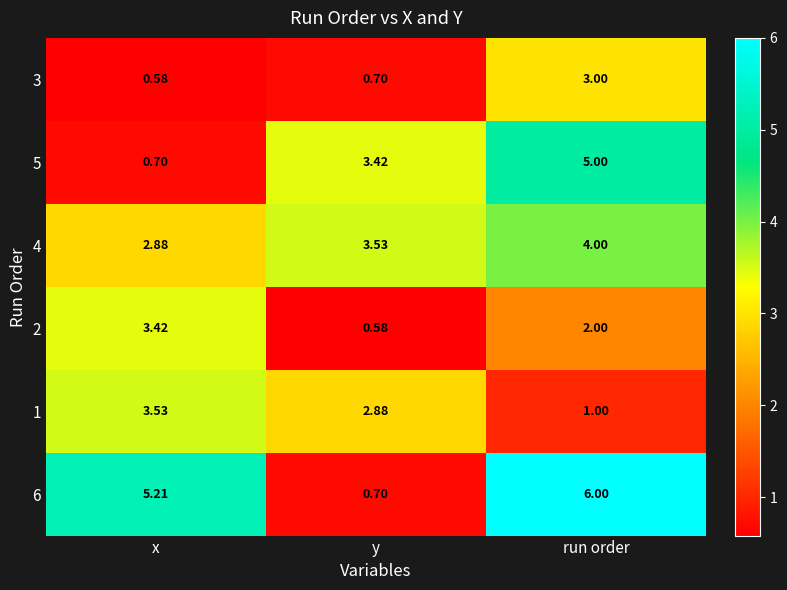

Which series has the widest spread of values?

6